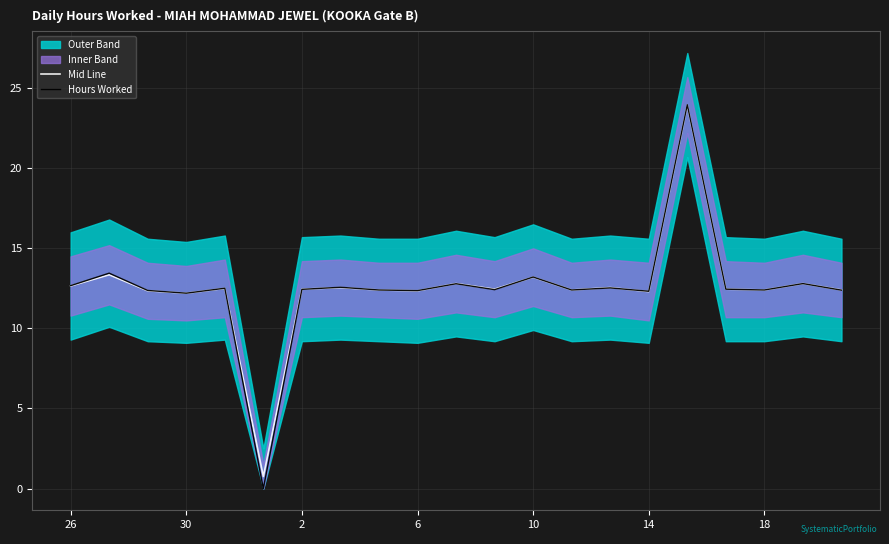

Is the value of Hours Worked at 14 greater than the value of Mid Line at 19?

No